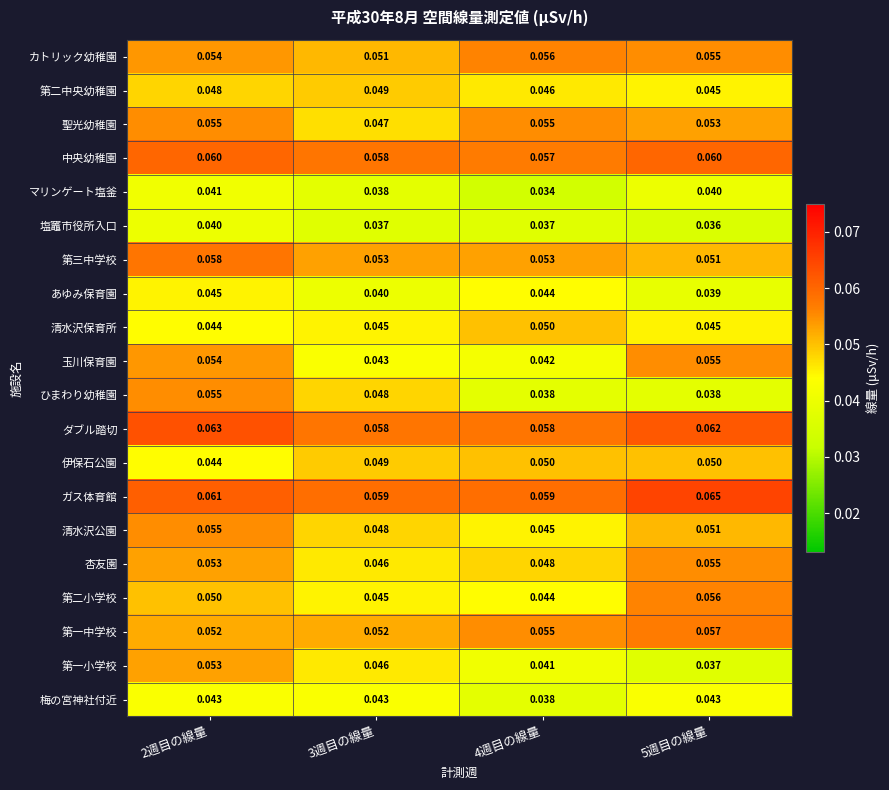

Is the value of 玉川保育園 at 3週目の線量 greater than the value of 聖光幼稚園 at 2週目の線量?

No